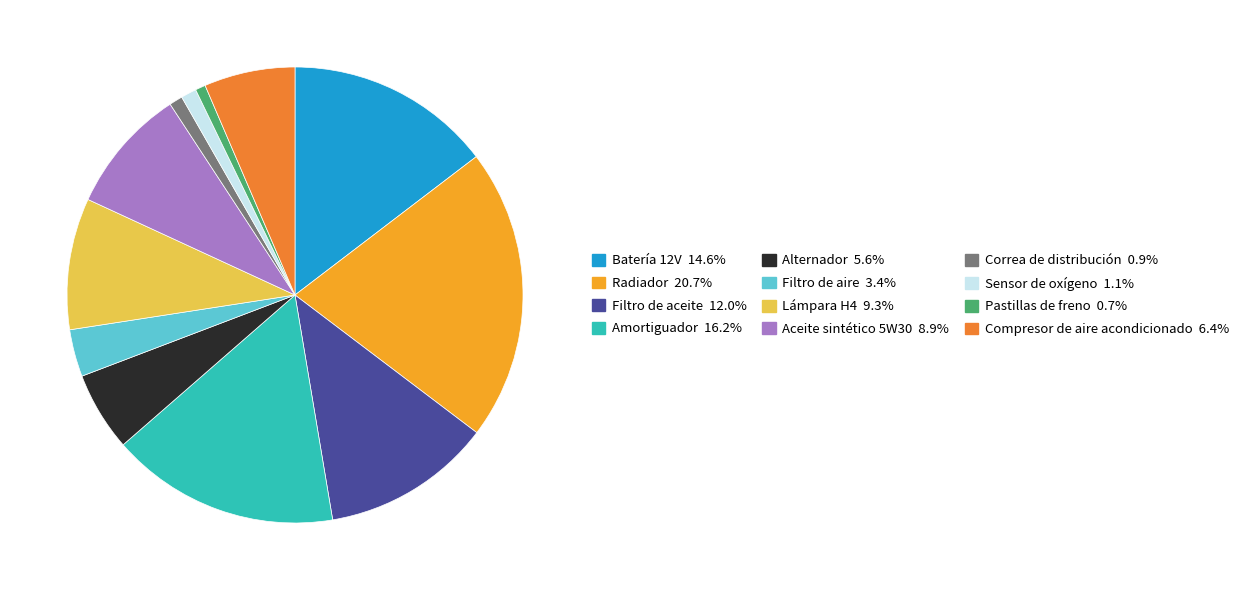

True or false: Filtro de aire accounts for 16% of the total.

False